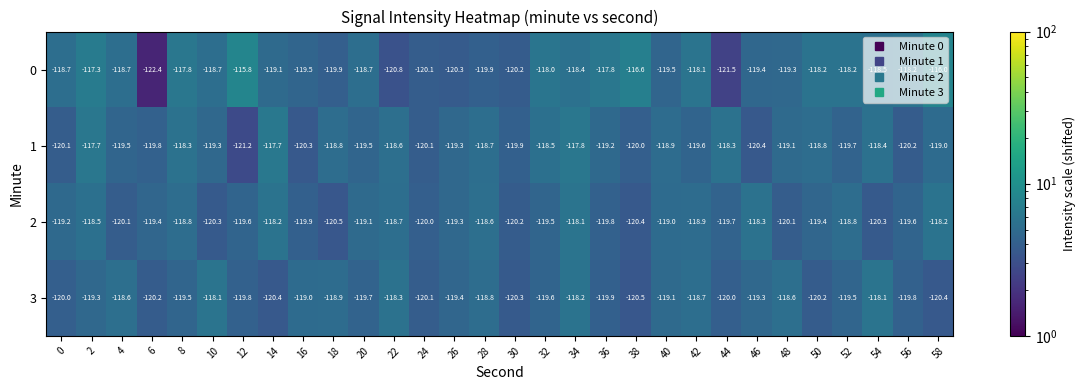

Where is 0 nearest to the value -119?

14